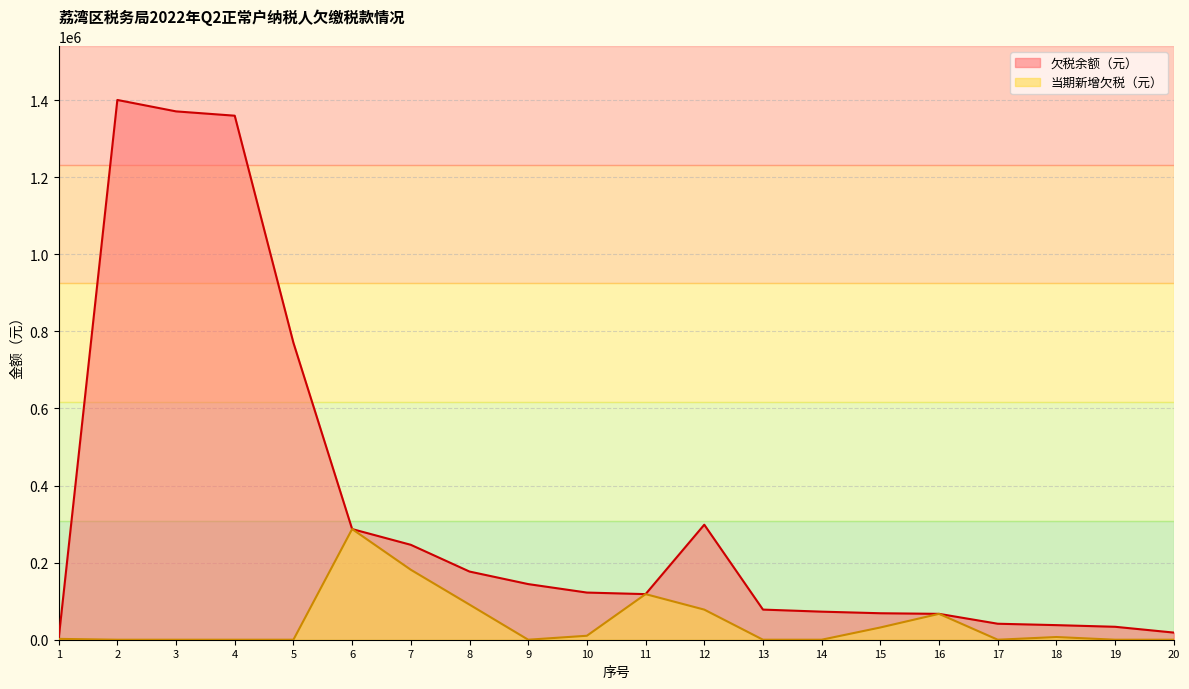

Is it true that 欠税余额（元） equals 2201.8 at 1?

True